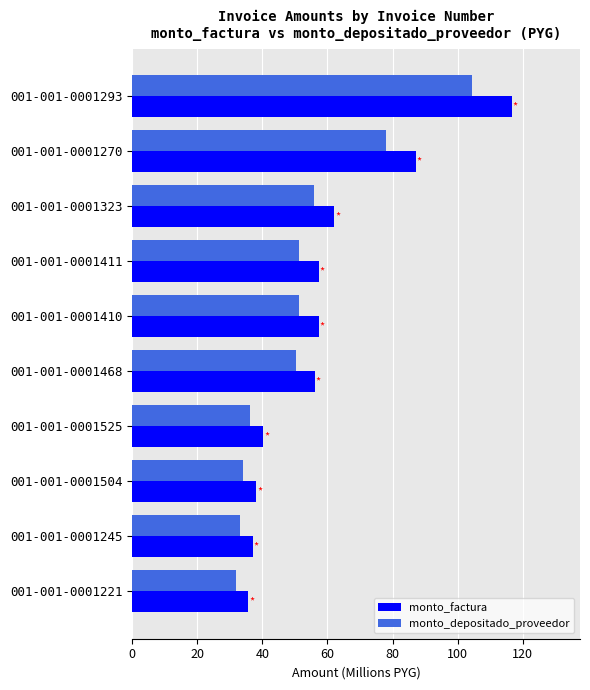

List the series in order of their peak value, highest first.

monto_factura, monto_depositado_proveedor